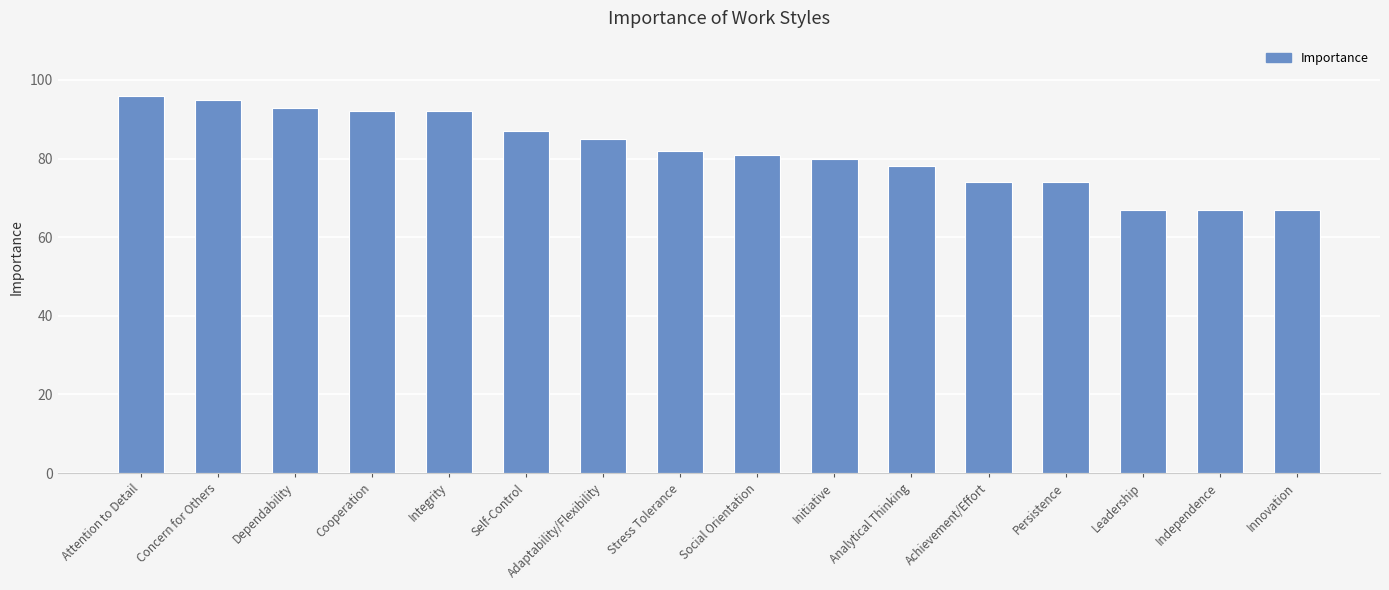

Are the bars grouped side by side (vs. stacked)?

No